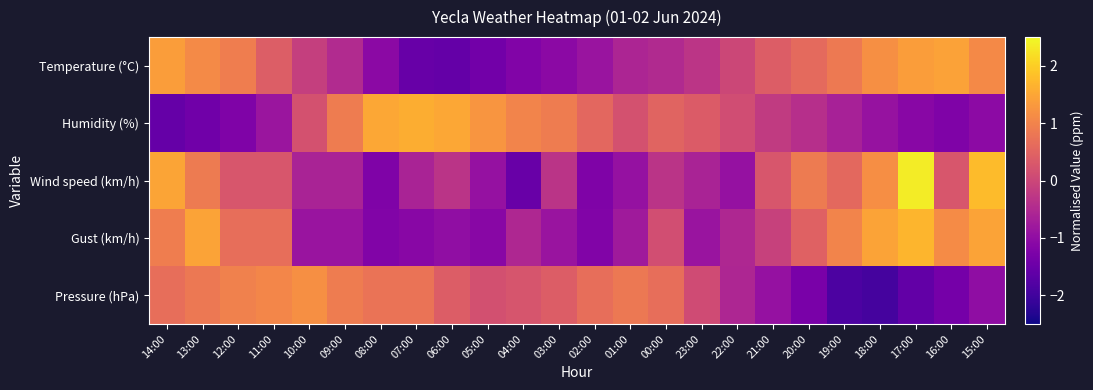

Which label corresponds to the smallest value in the chart?

18:00